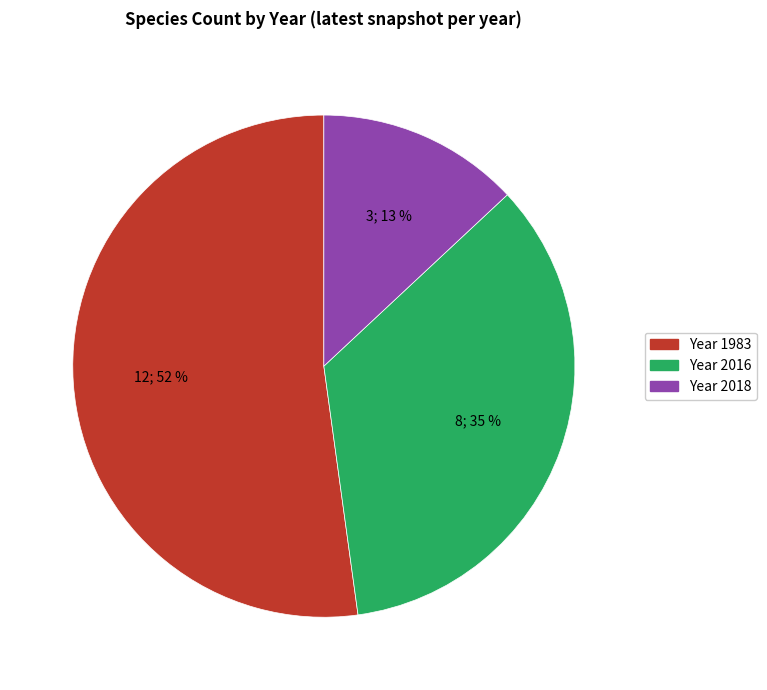

Does any single category account for the majority?

Yes